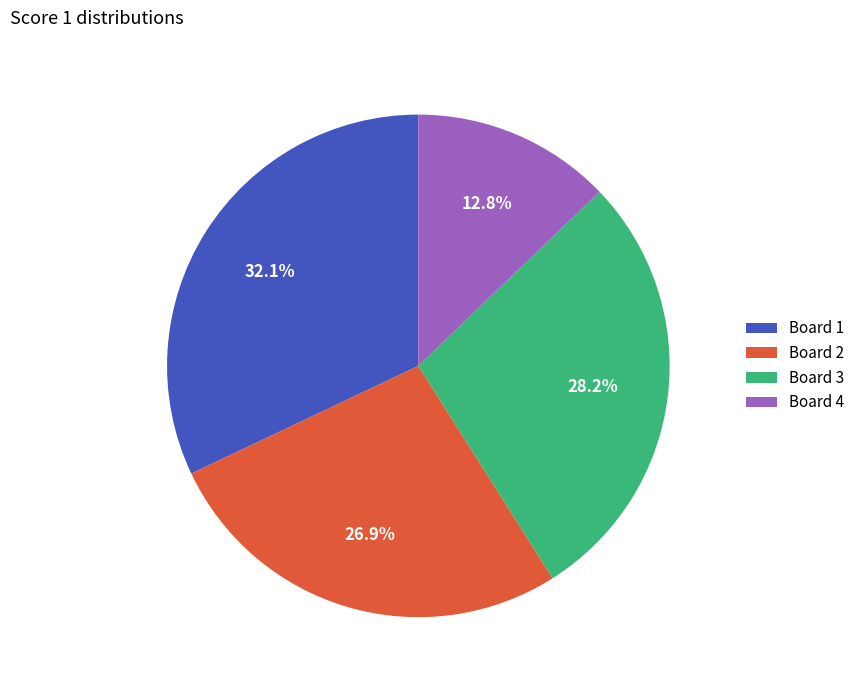

What percentage do Board 3 and Board 2 together represent?

55.1%